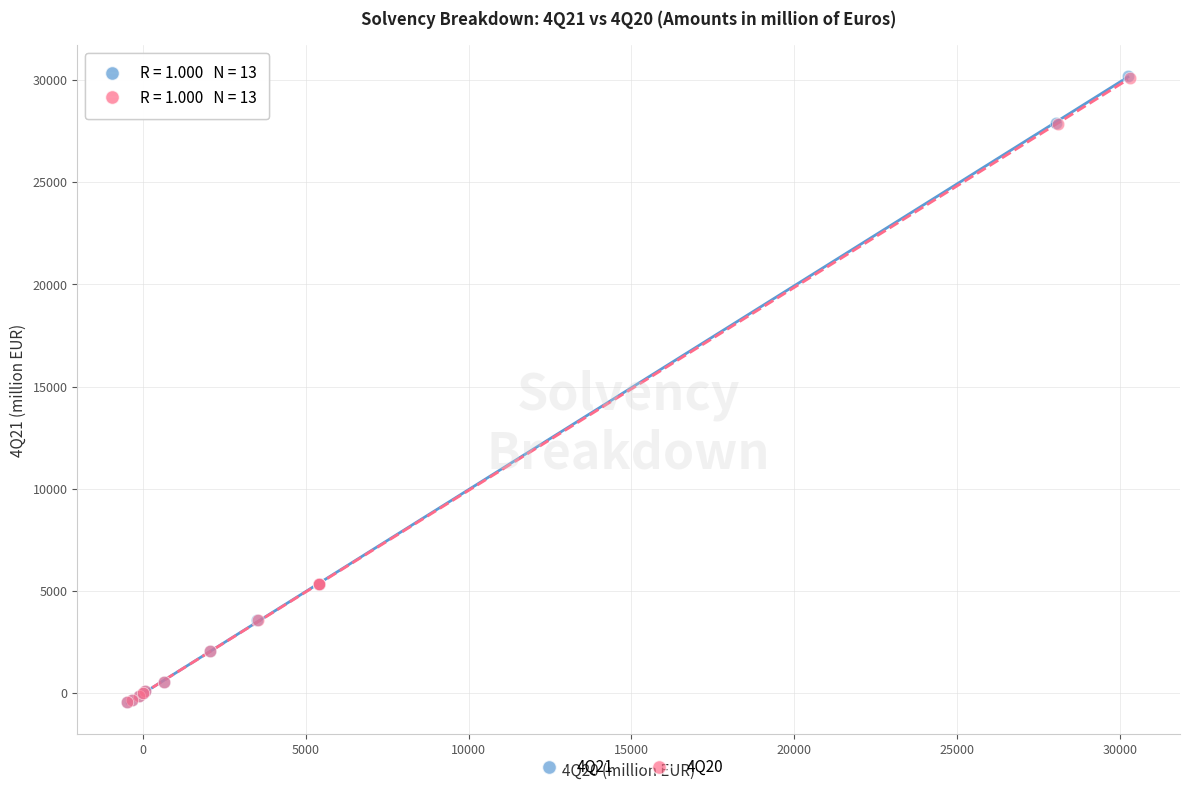

Which series has the largest Y range (max minus min)?

4Q21